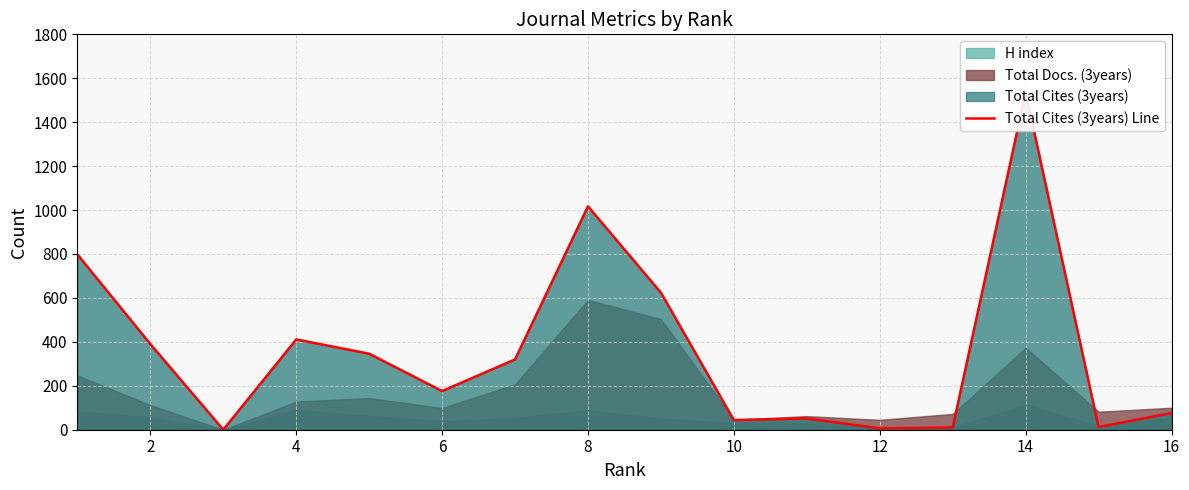

How many positive values are there?

15